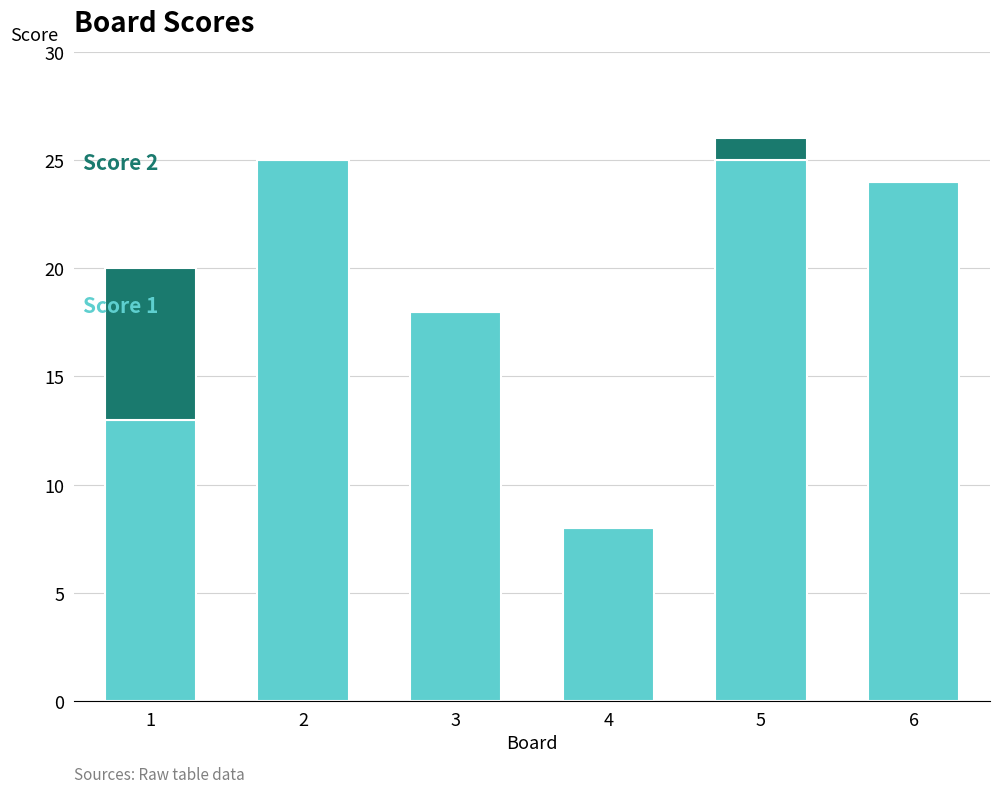

What is the total value across all series at 2?

25